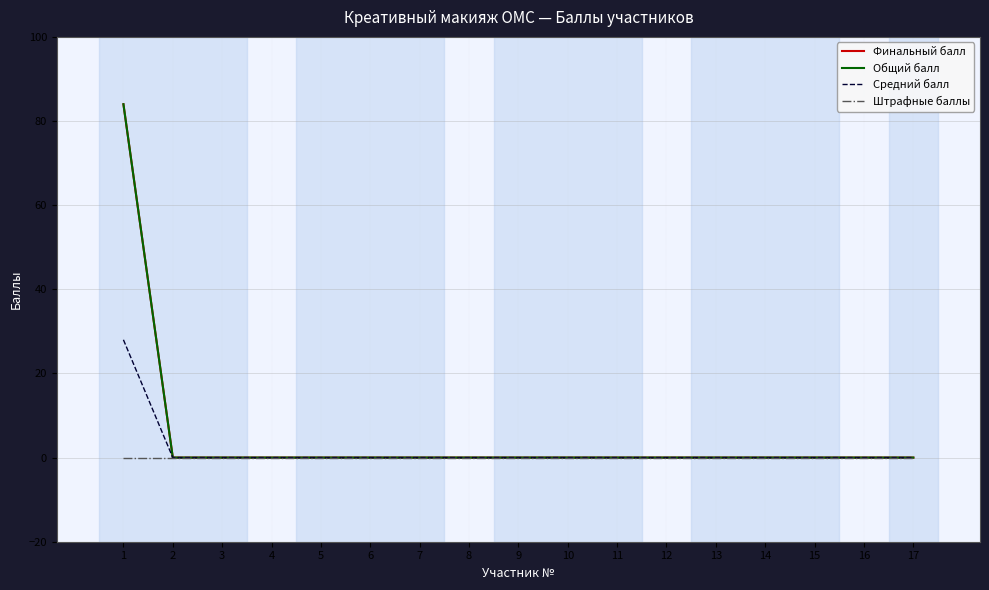

How many lines are shown in the chart?

4